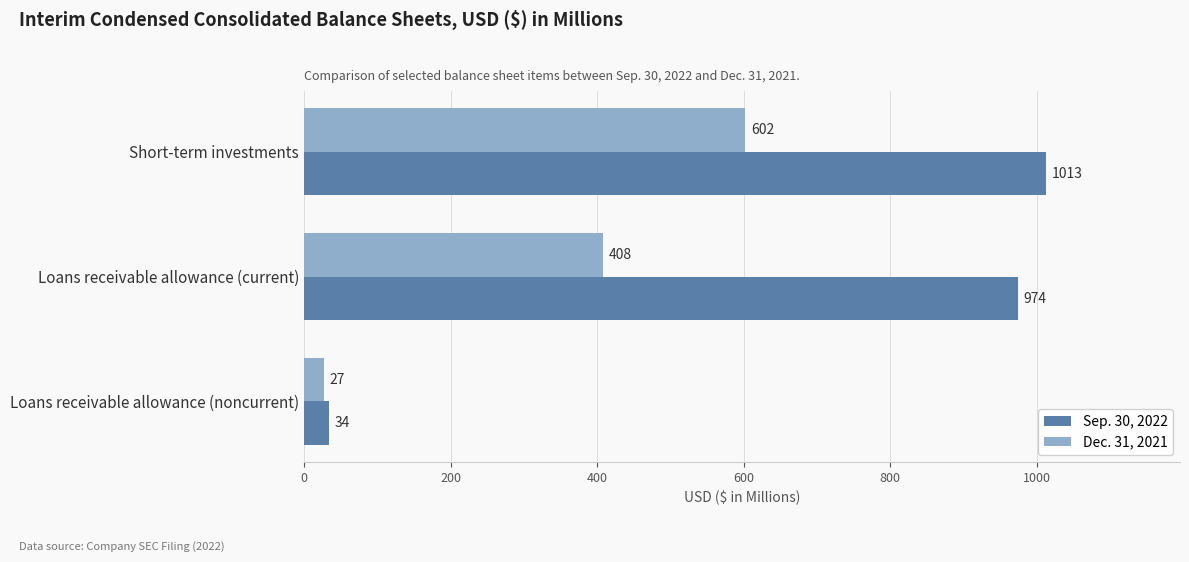

What is the difference between the second highest and minimum values in the Sep. 30, 2022 series?

940